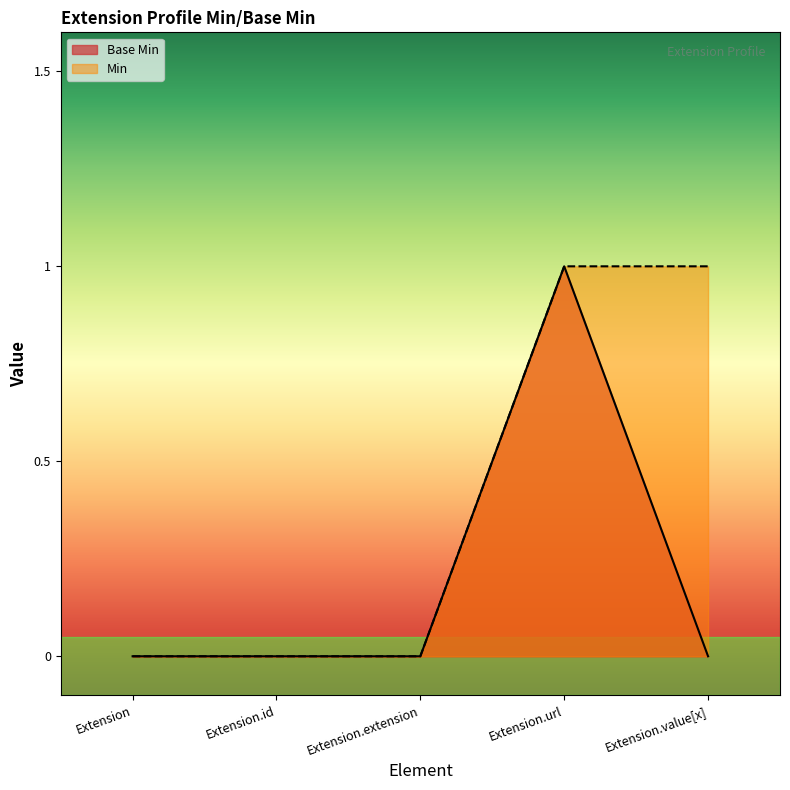

At which category does the data reach its first local peak?

Extension.url